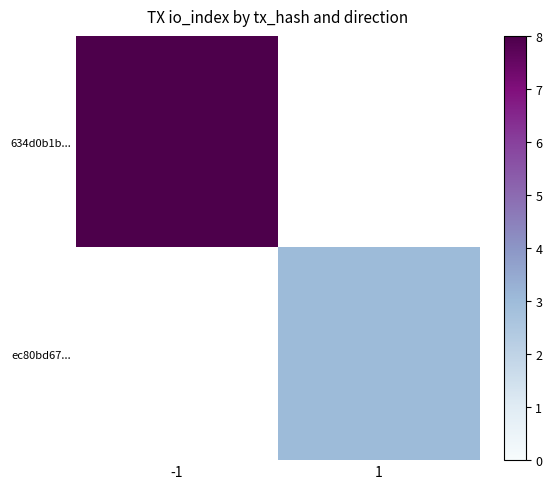

Rank the series by their average value, from lowest to highest.

634d0b1b..., ec80bd67...